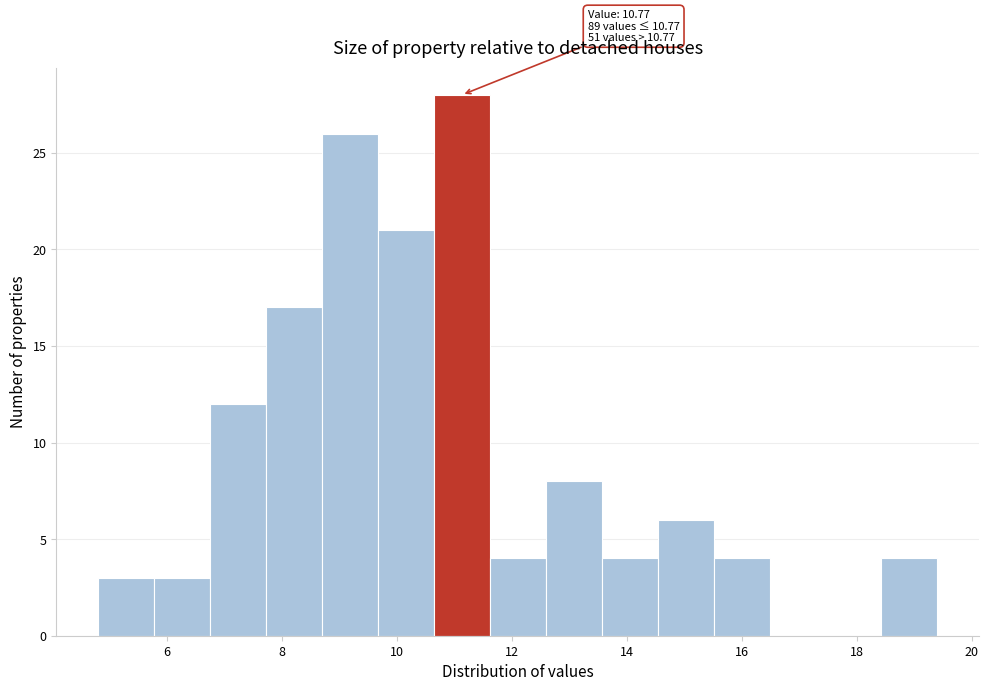

Over which range of the x-axis is the bar tallest?

10.6 to 11.6